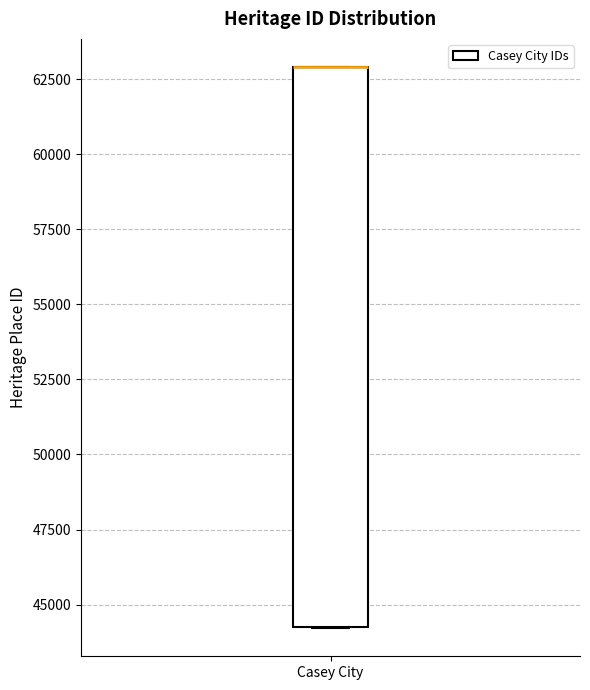

Transcribe this box plot: give where the median line is, the range the box spans, and where the two whiskers end, as read against the y-axis. The values are not printed on the chart, so give them approximately, as read against the axis.

median 63000 (drawn on the box's upper edge), box 44500 to 63000, whiskers 44000 to 63000